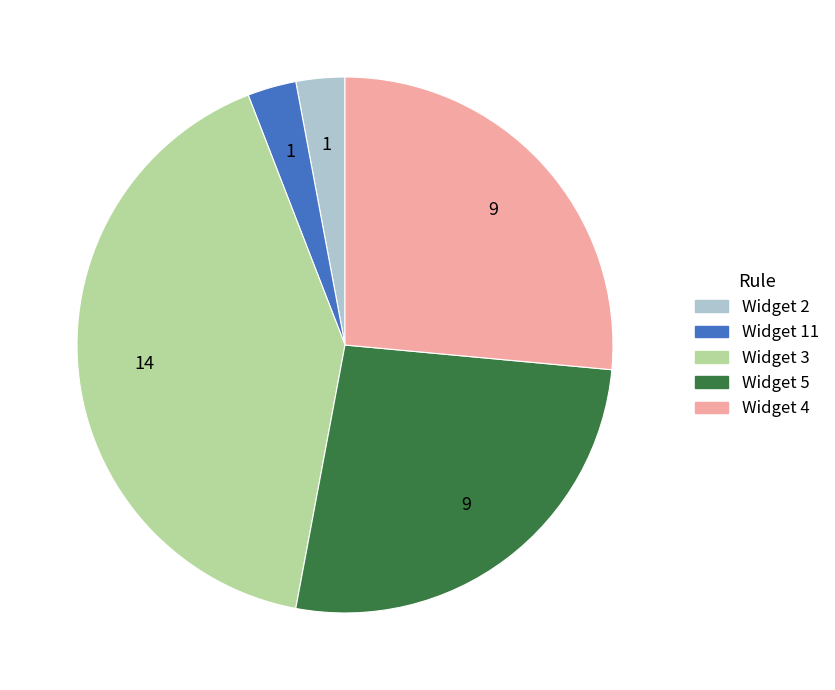

How many slices are in this pie chart?

5